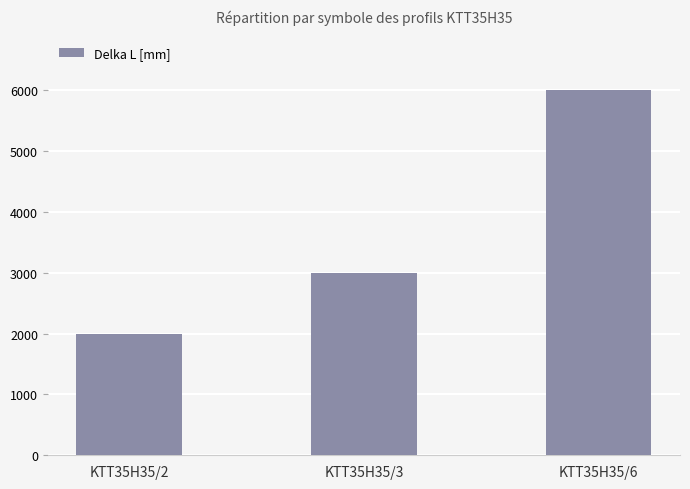

What is the difference between the maximum and minimum values?

4000